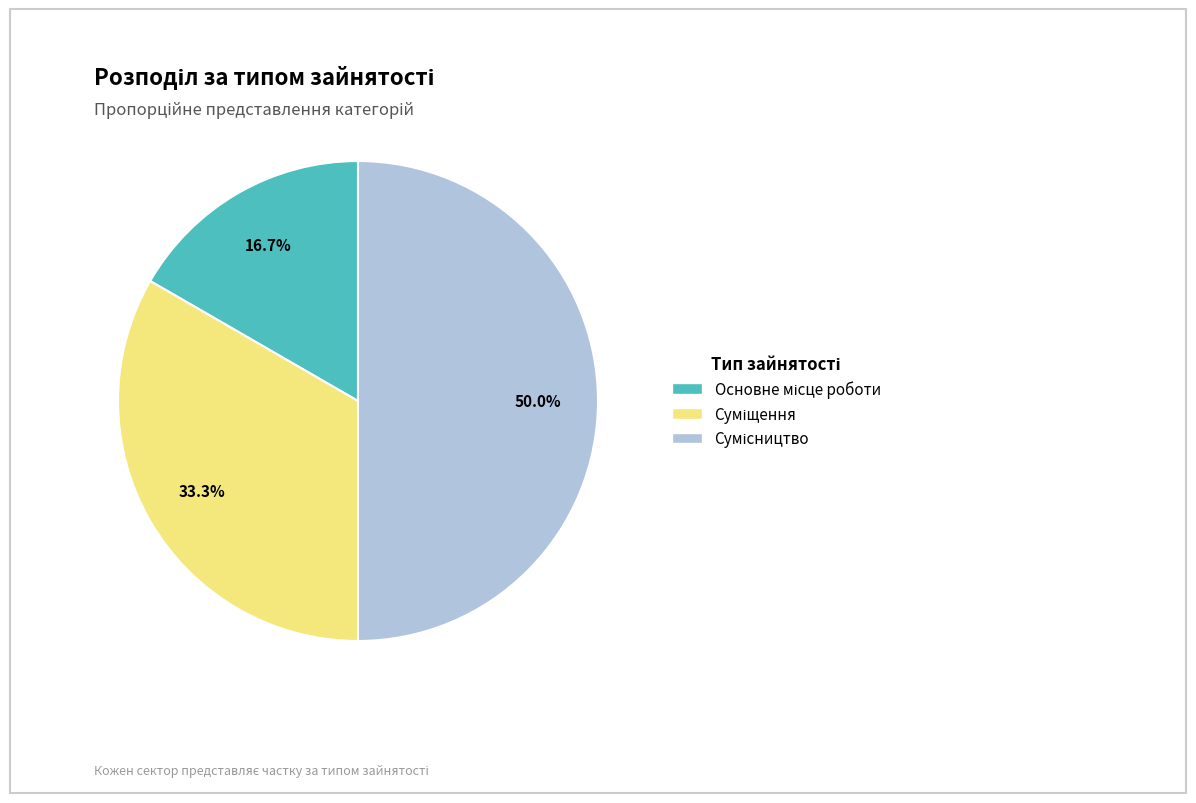

Rank the categories by value from lowest to highest.

Основне місце роботи, Суміщення, Сумісництво